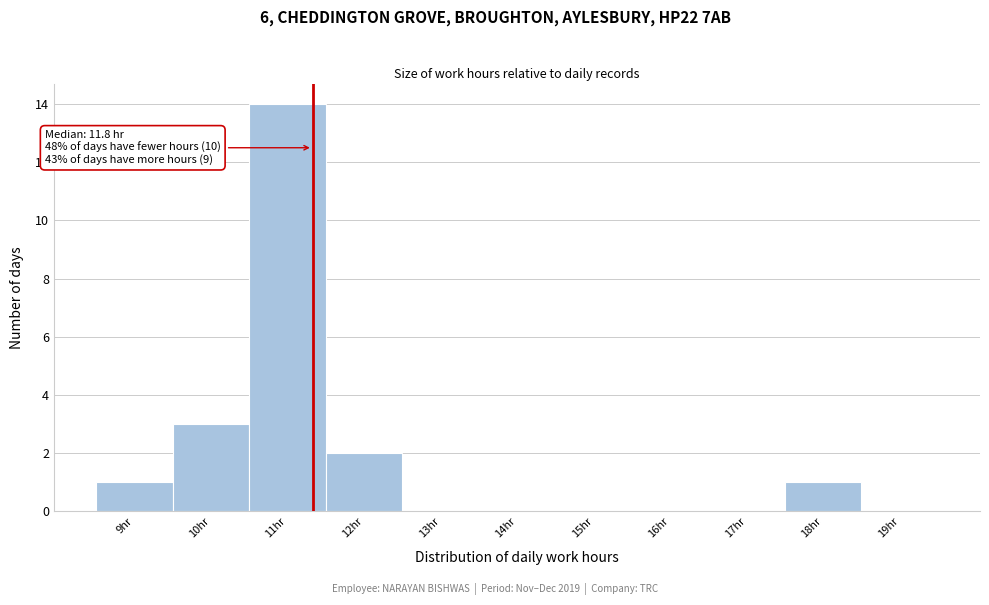

Reading left to right, what are all the values shown in this chart?

9hr=1	10hr=3	11hr=14	12hr=2	13hr=0	14hr=0	15hr=0	16hr=0	17hr=0	18hr=1	19hr=0